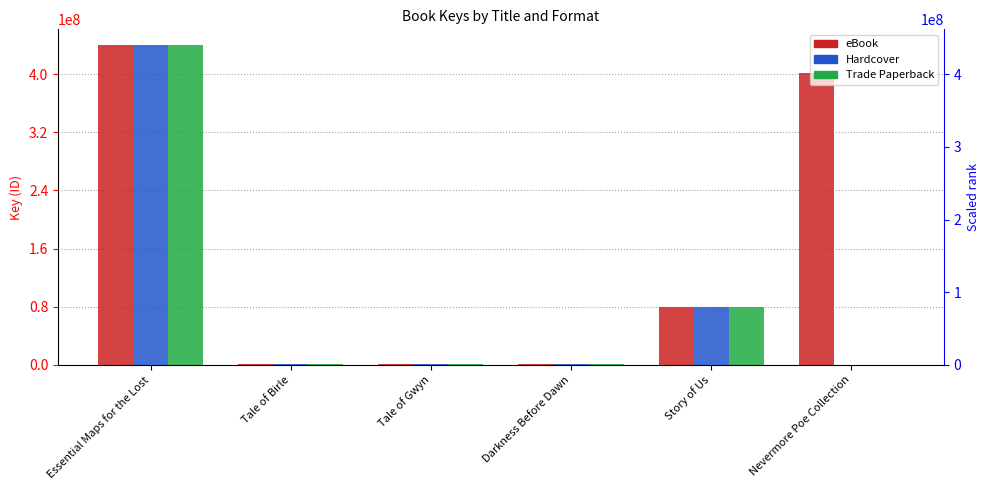

What is the sum of the eBook values at Nevermore Poe Collection and Darkness Before Dawn?

403934366